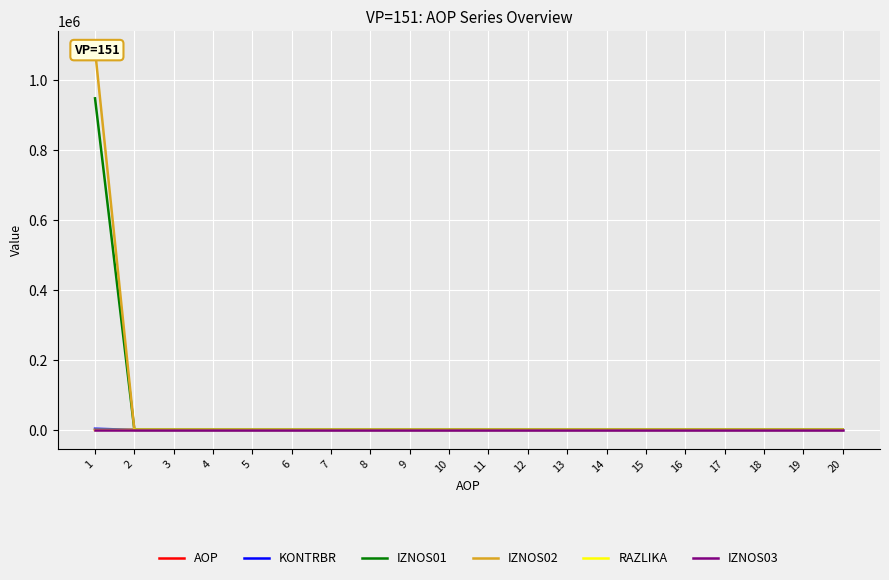

True or false: RAZLIKA and IZNOS02 cross at least once.

False